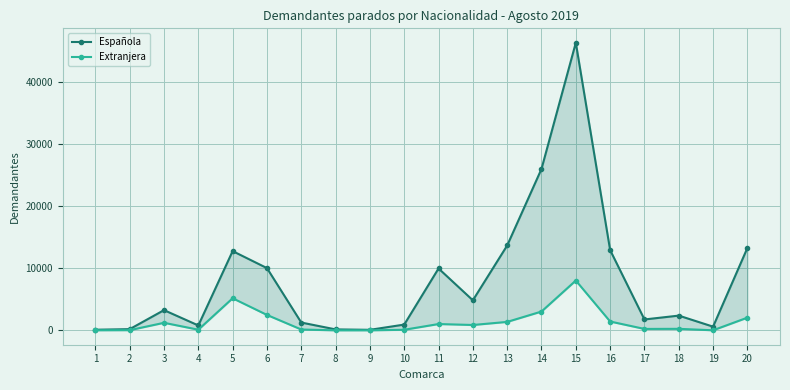

What is the maximum value shown in the chart?

46260